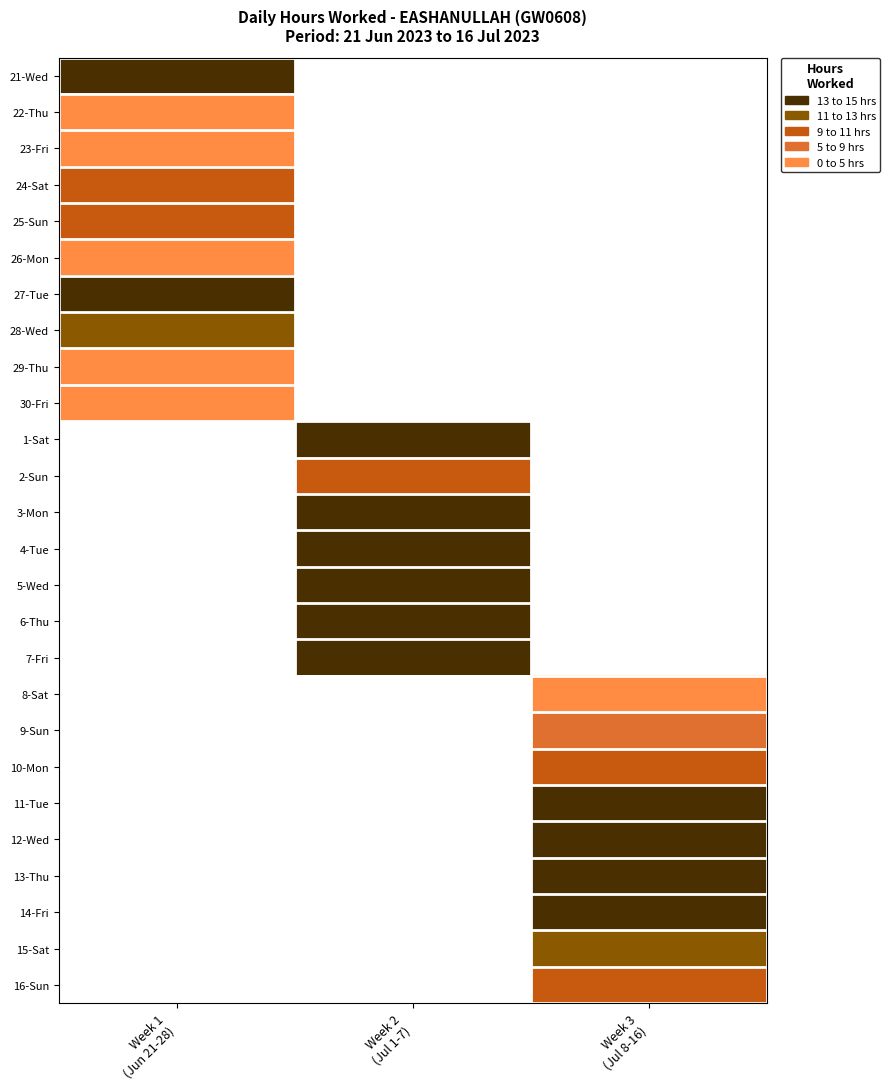

At which label is 25-Sun closest to 9?

Week 1 (Jun 21-28)